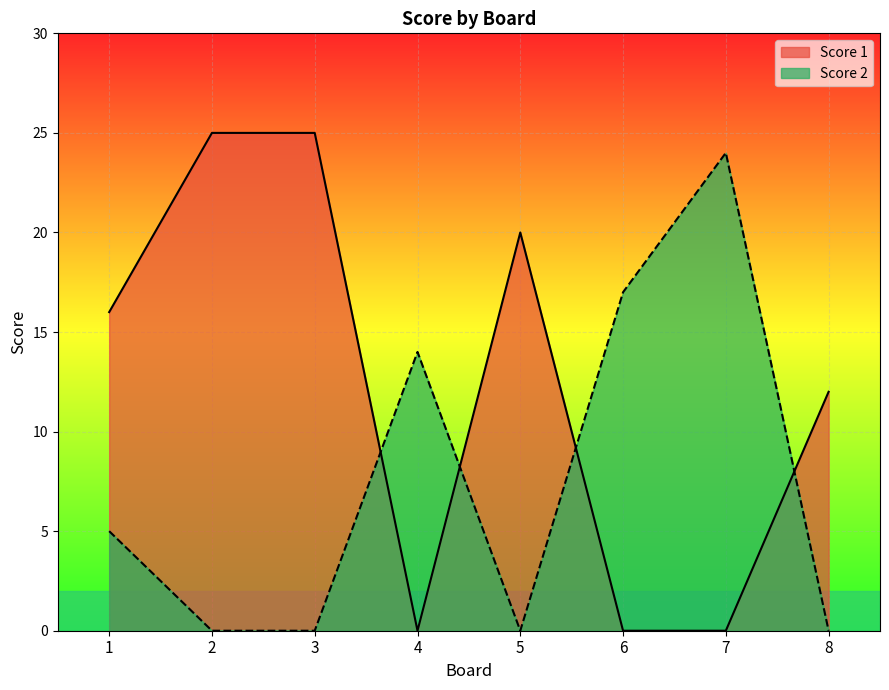

List the series in order of their peak value, lowest first.

Score 2, Score 1